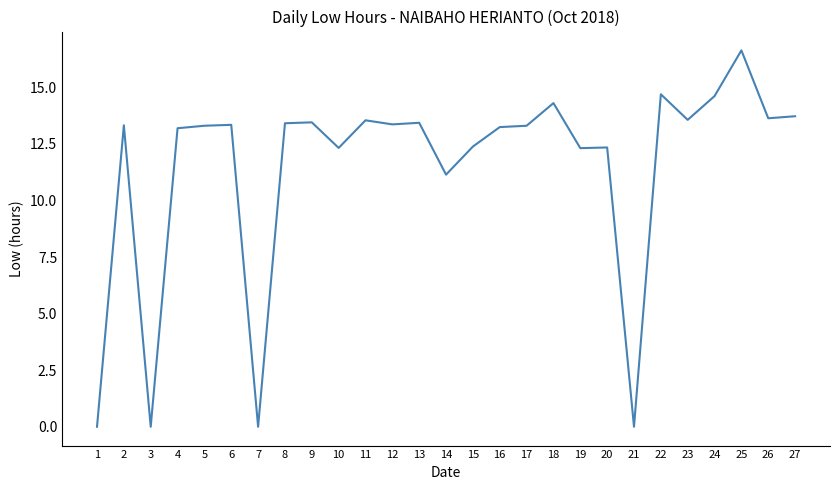

At which label is the value closest to 8?

14